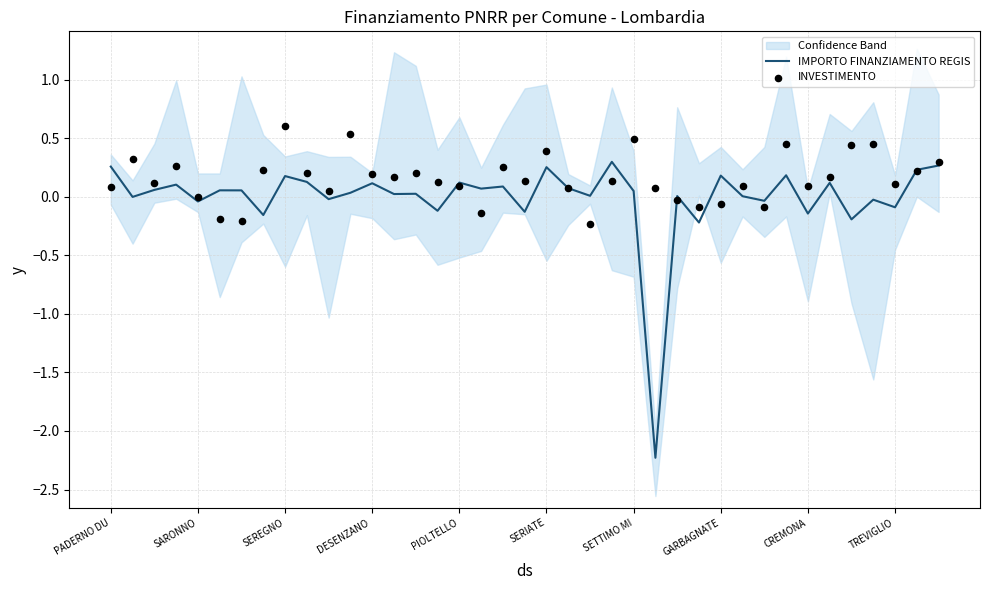

The IMPORTO FINANZIAMENTO REGIS series shows 0.2 at GARBAGNATE. True or false?

True